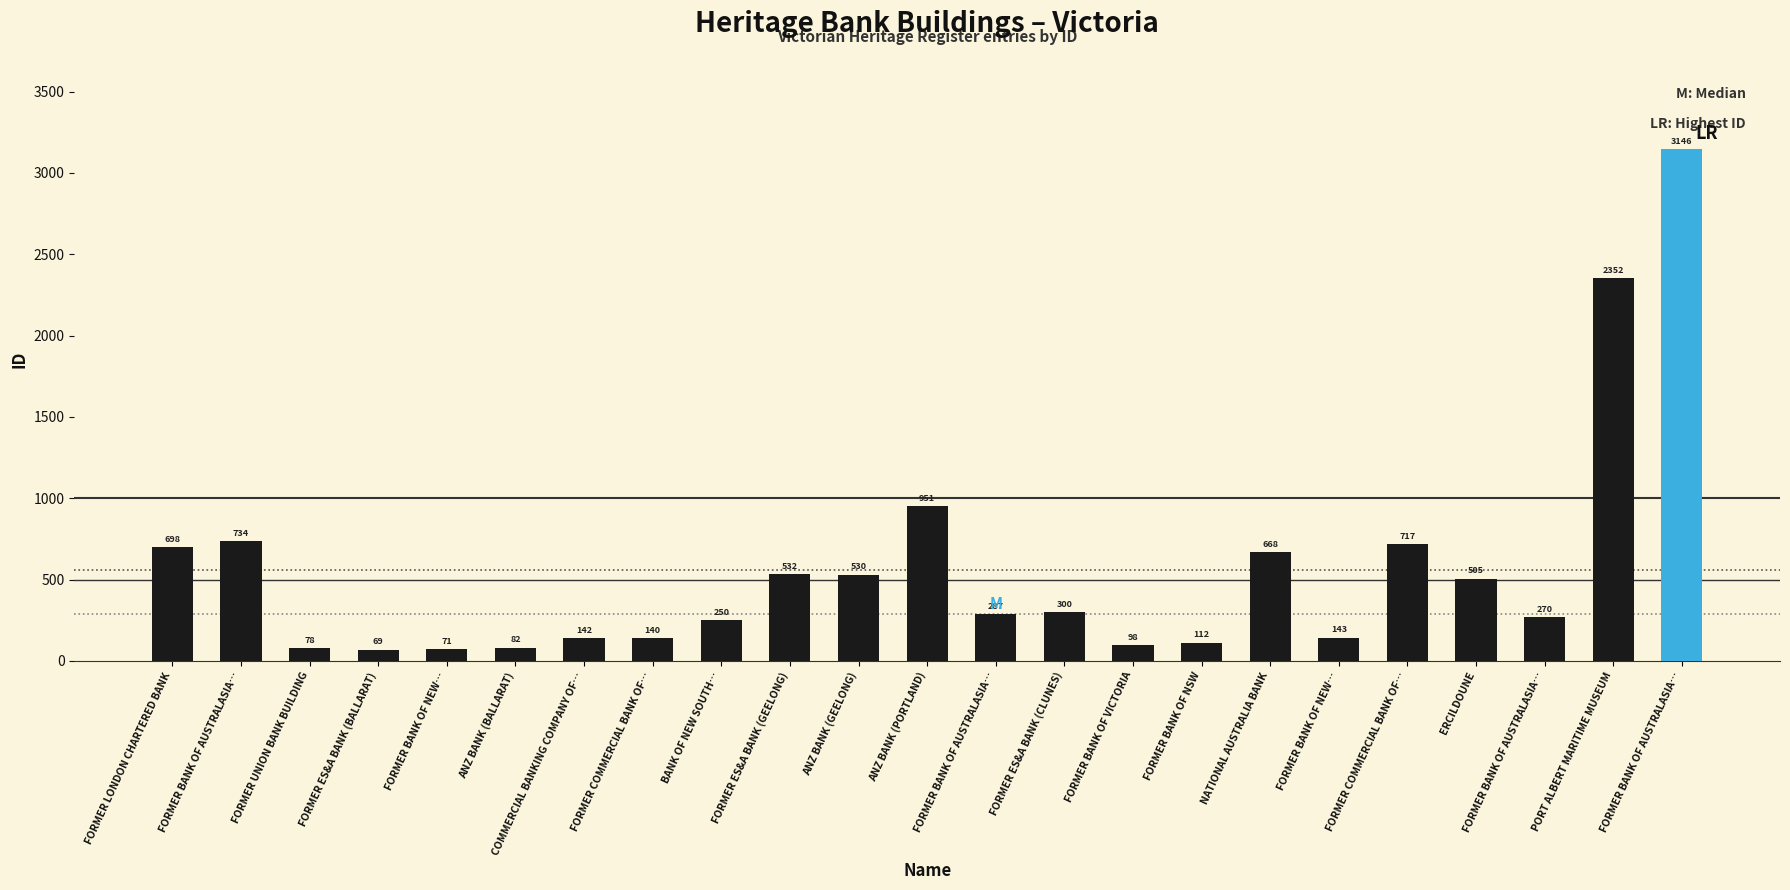

What is the label of the 5th bar from the right?

FORMER COMMERCIAL BANK OF…